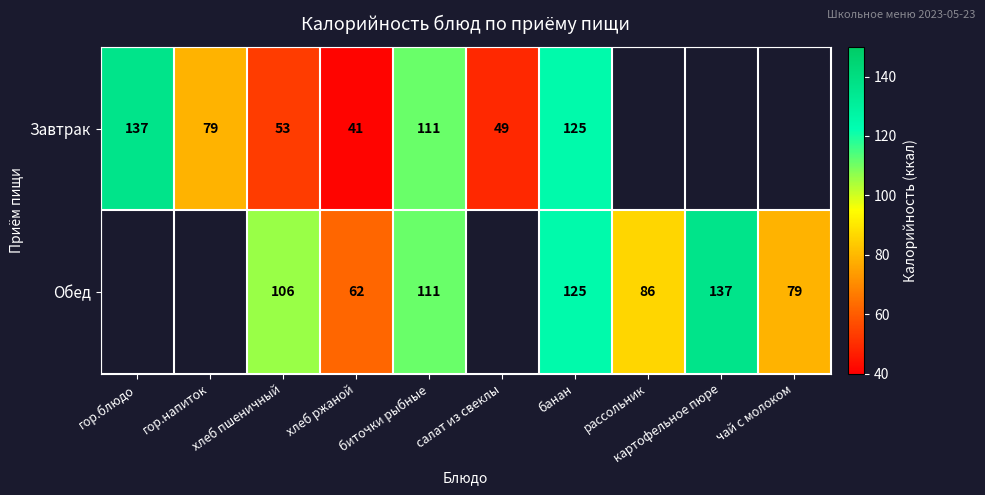

Is it true that Обед equals 149 at биточки рыбные?

False